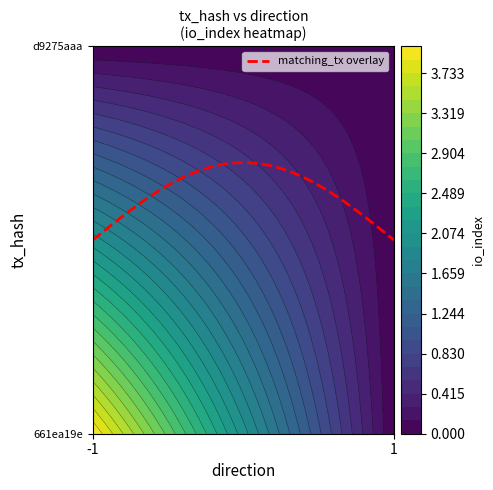

Reading left to right, extract all data points from this chart.

661ea19e: -1=4	1=0
d9275aaa: -1=0	1=0